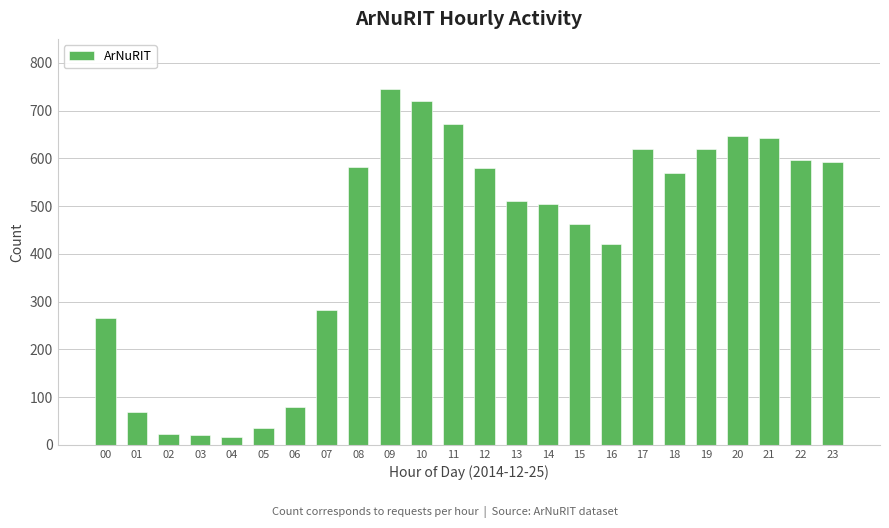

Which has a higher value, 04 or 00?

00